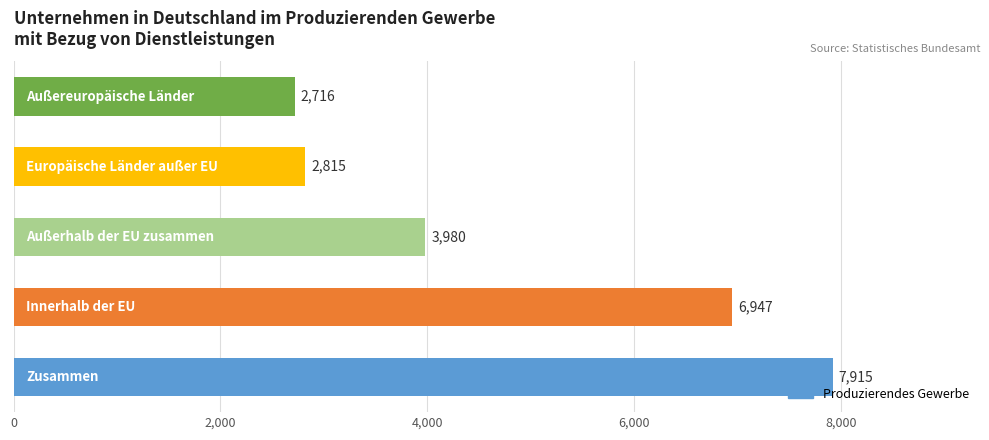

What is the average value?

4875